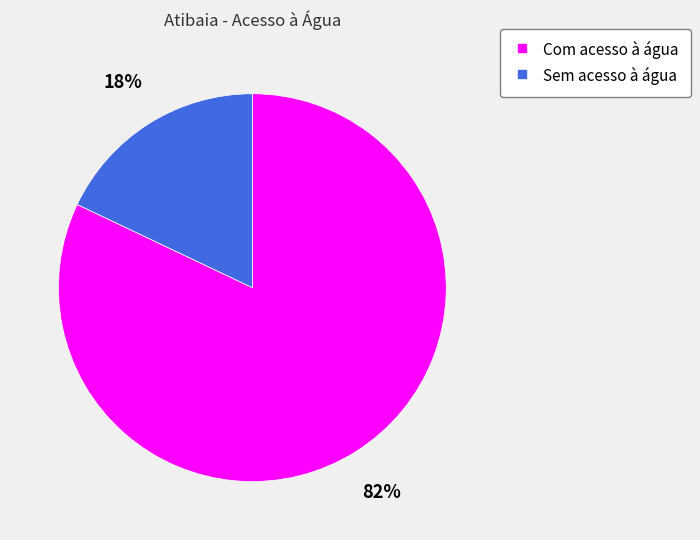

The Com acesso à água slice represents 82% of the pie. True or false?

True